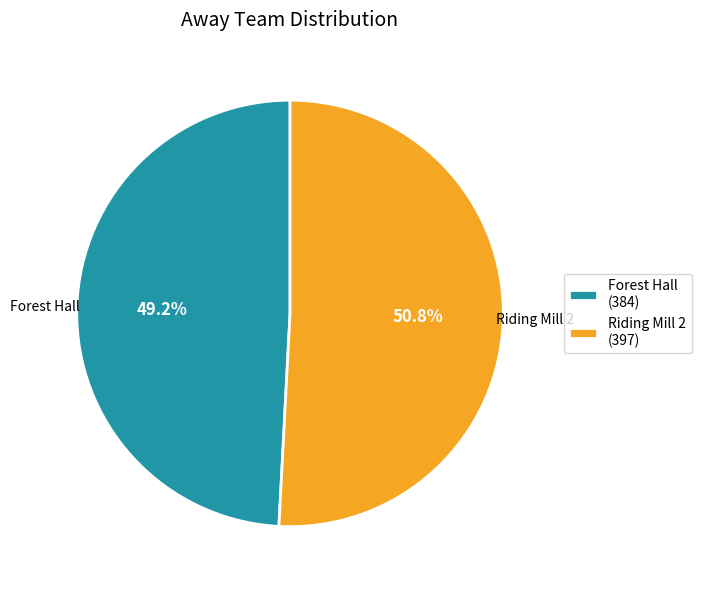

What percentage is NOT represented by Riding Mill 2?

49.2%